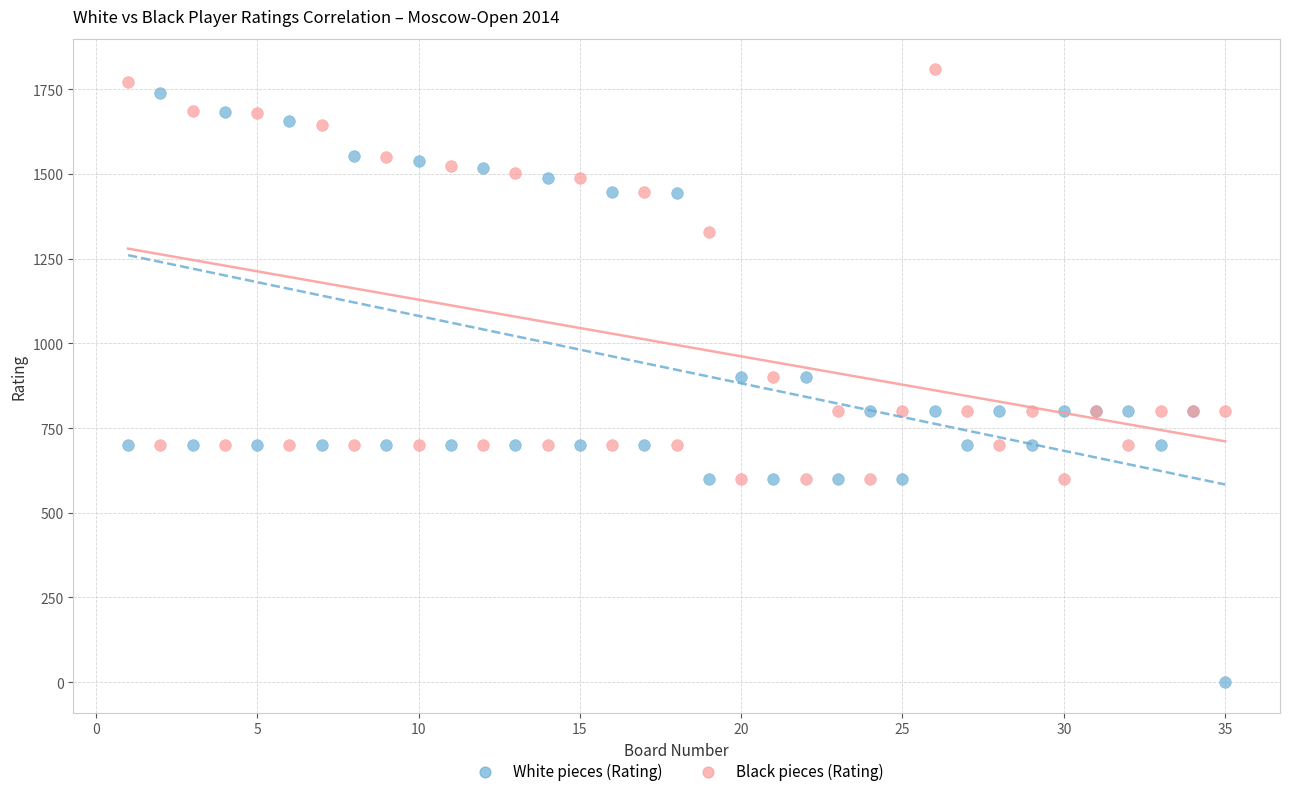

What is the X range (max minus min) for the scatter plot?

34